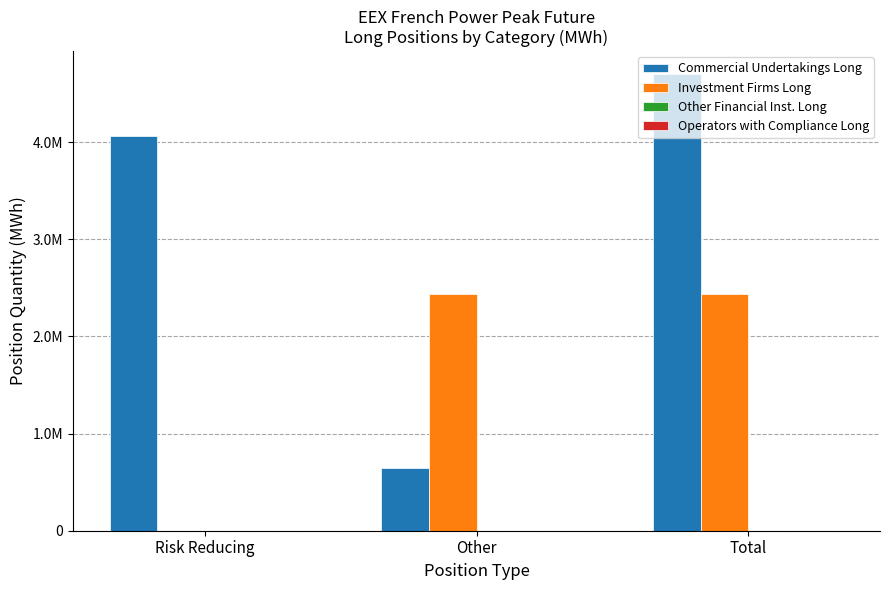

The Investment Firms Long series shows 2436780 at Total. True or false?

True